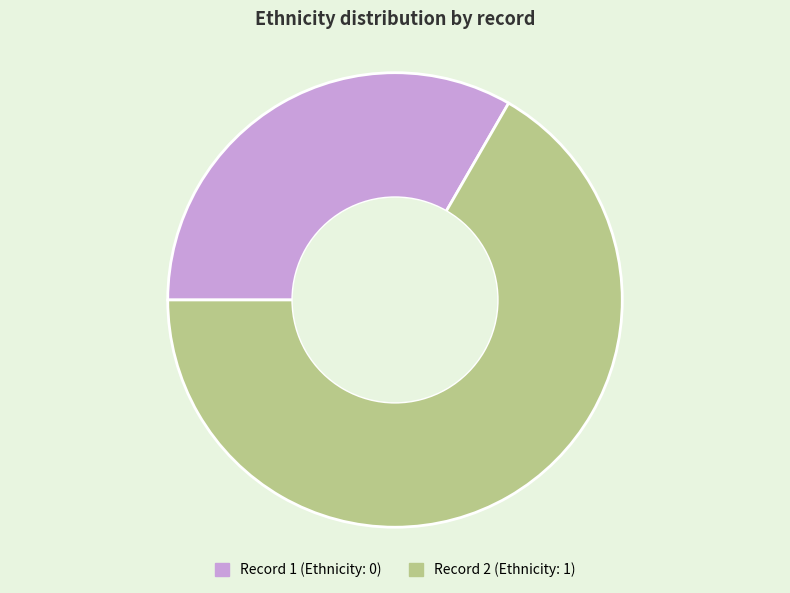

How many segments does this pie chart have?

2